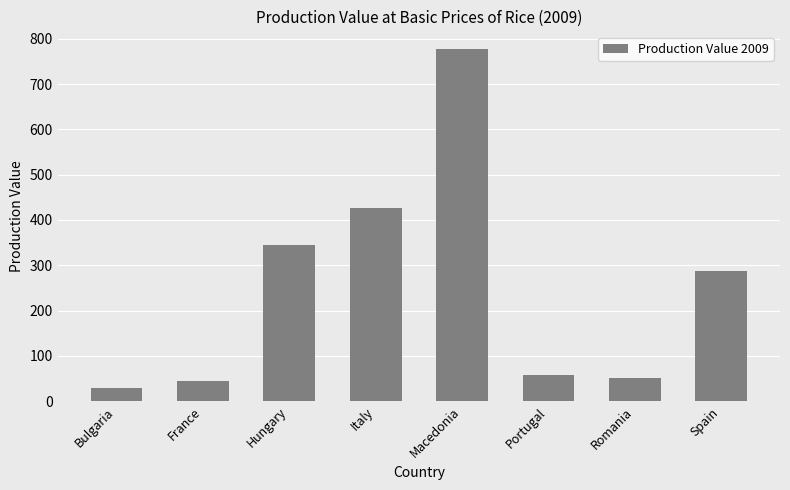

Which label corresponds to the smallest value in the chart?

Bulgaria